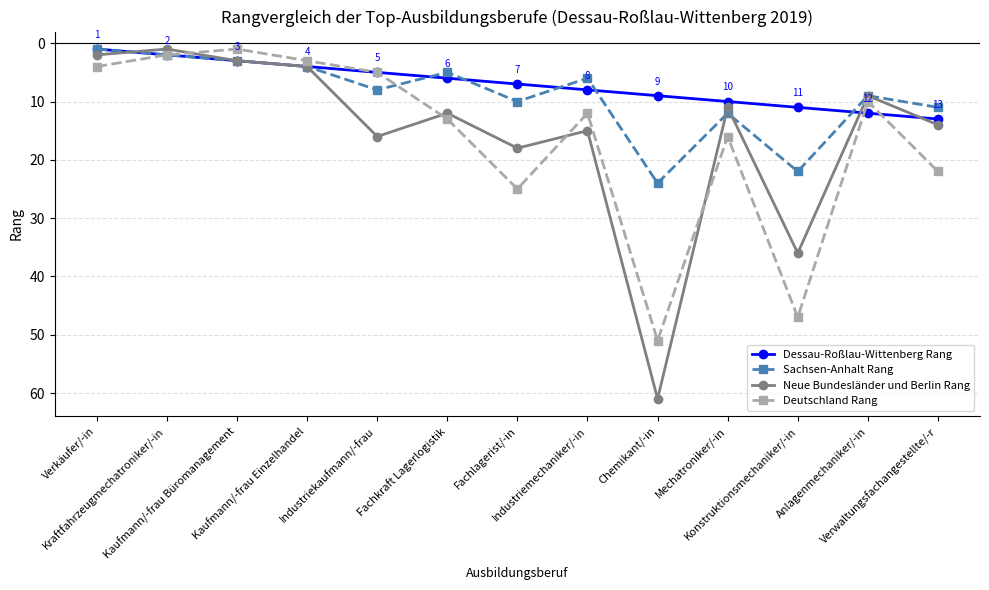

Rank the series by their maximum value, from lowest to highest.

Dessau-Roßlau-Wittenberg Rang, Sachsen-Anhalt Rang, Deutschland Rang, Neue Bundesländer und Berlin Rang